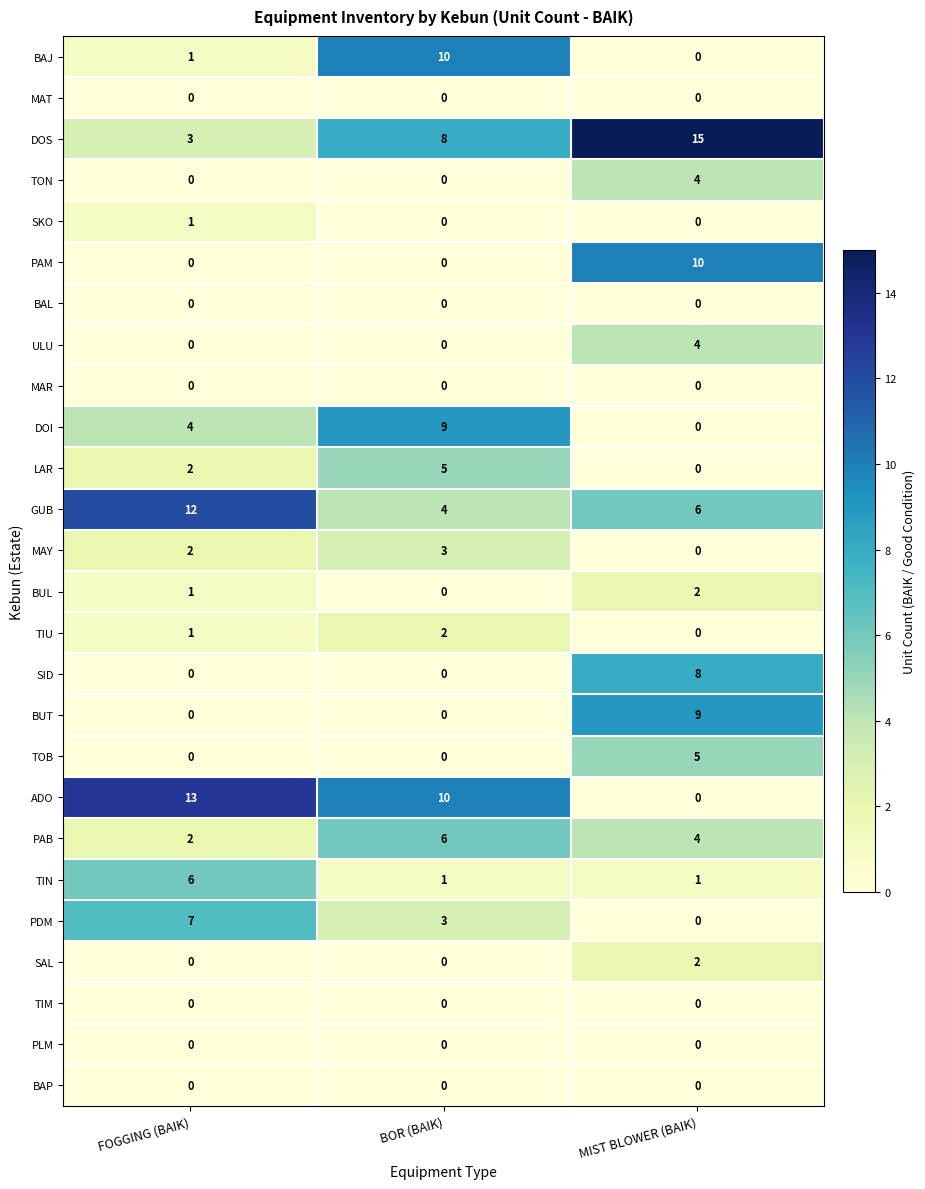

Is it true that PDM equals 0 at MIST BLOWER (BAIK)?

True